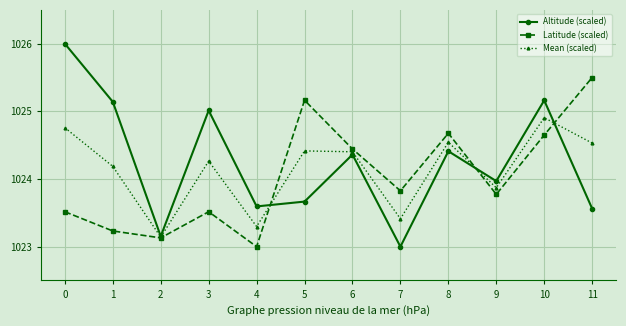

What are all the series names shown in the legend?

Altitude (scaled), Latitude (scaled), Mean (scaled)